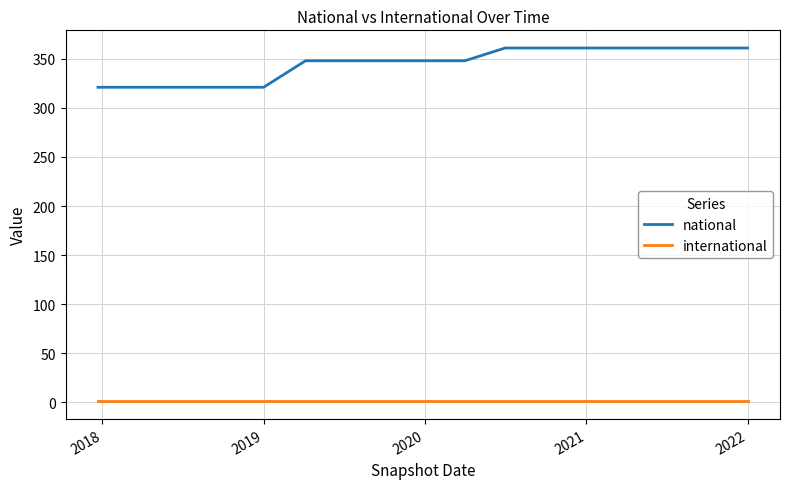

What is the minimum value for national?

321